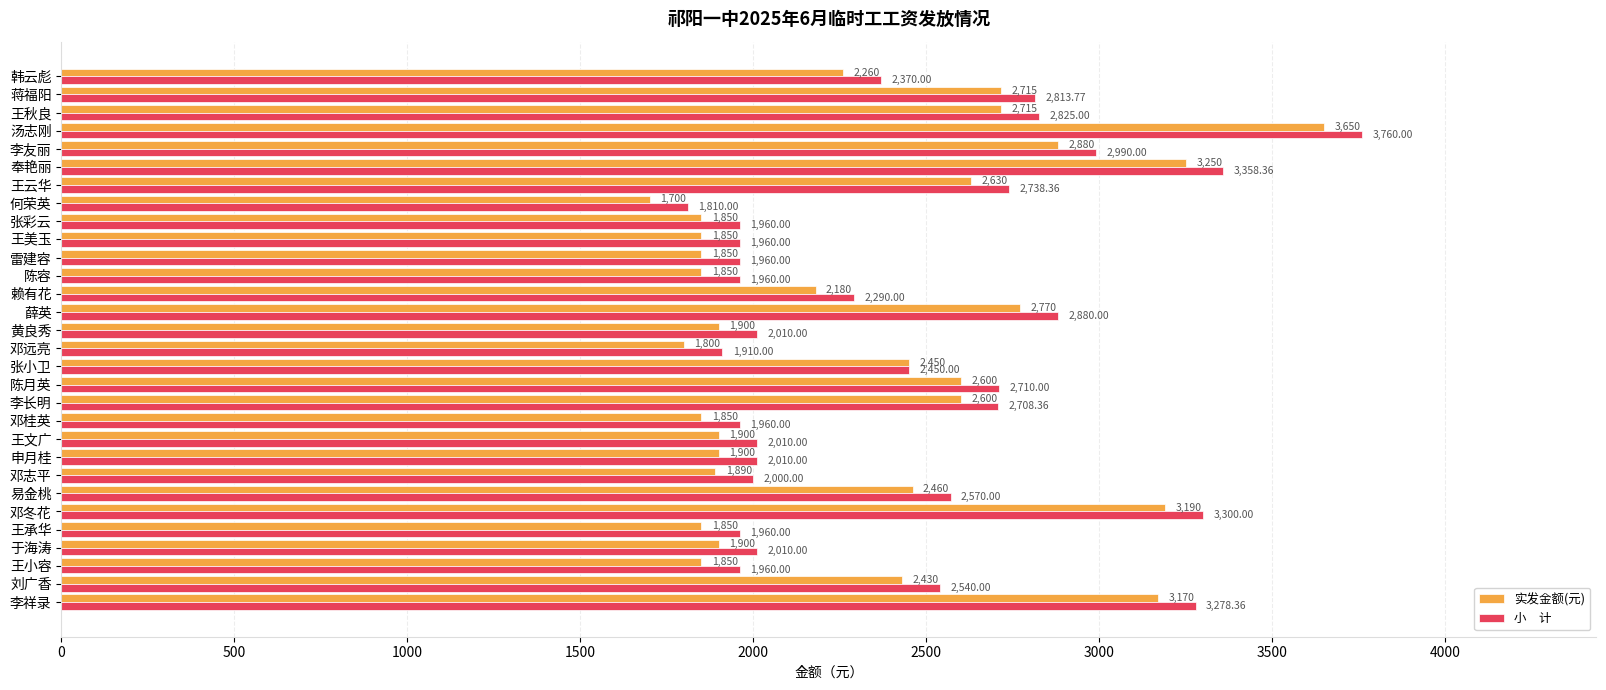

At which category does the chart reach its peak across all series?

汤志刚